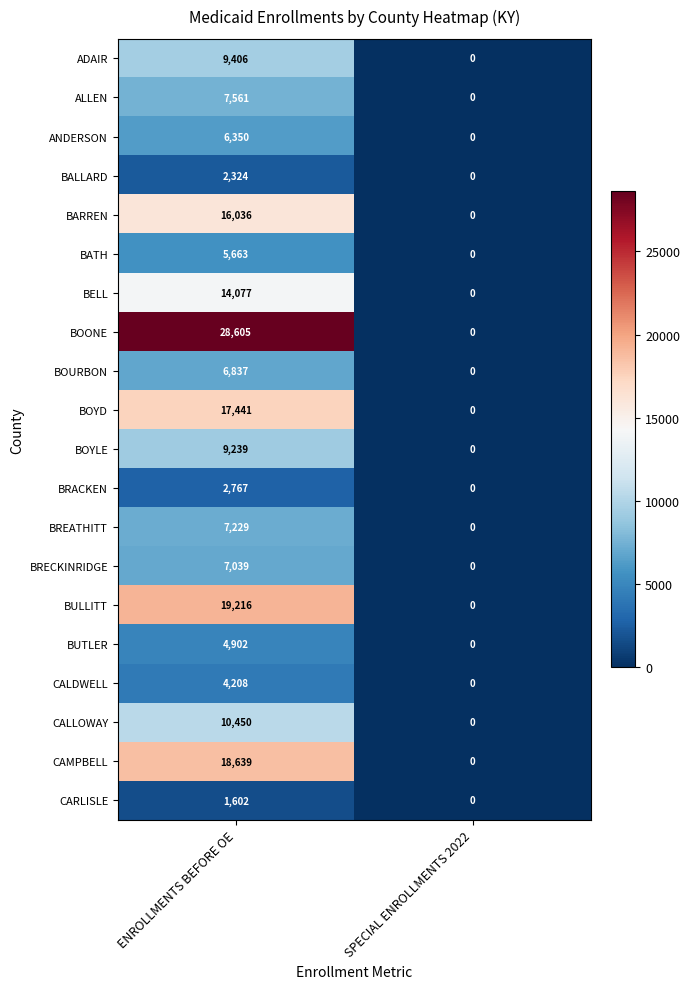

Which series has the widest spread of values?

BOONE